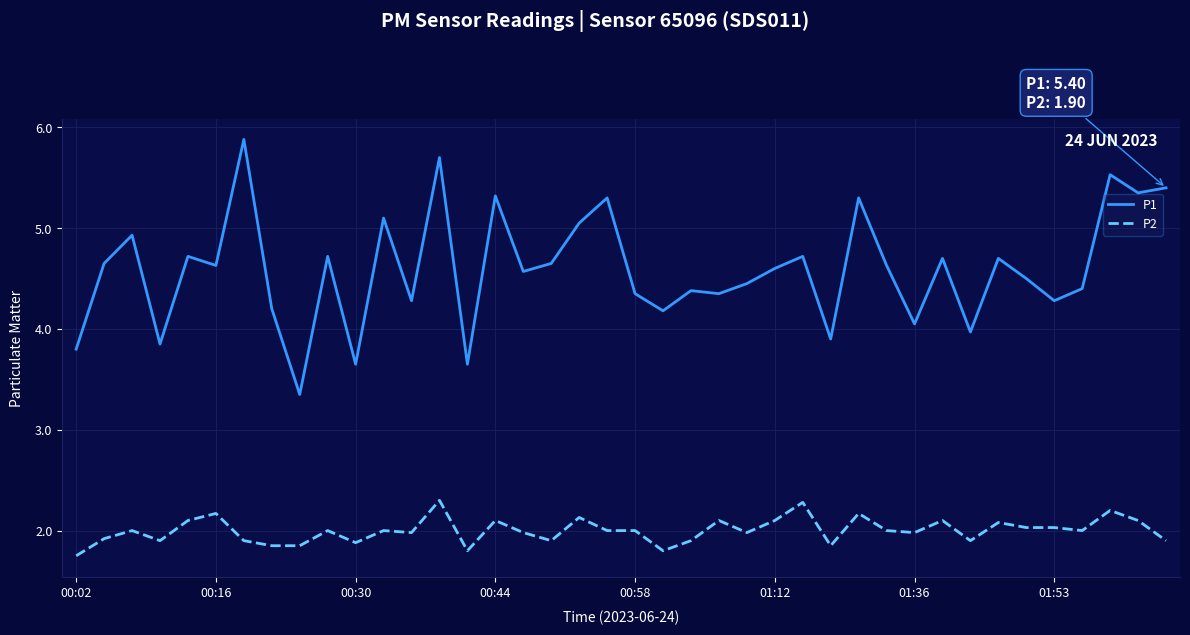

What is the difference between the maximum and minimum values in the P1 series?

2.5